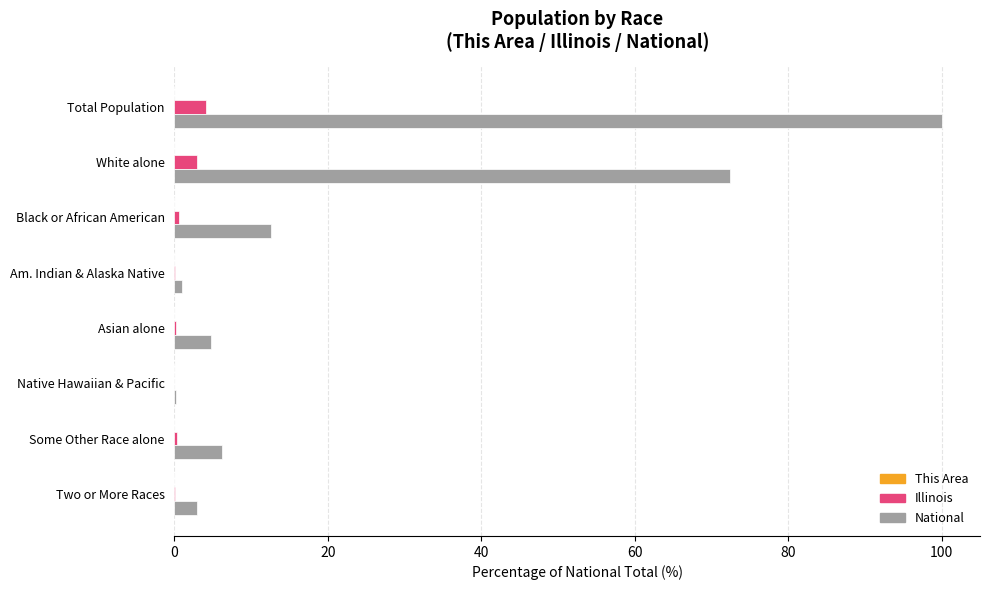

What is the maximum value shown in the chart?

100.0